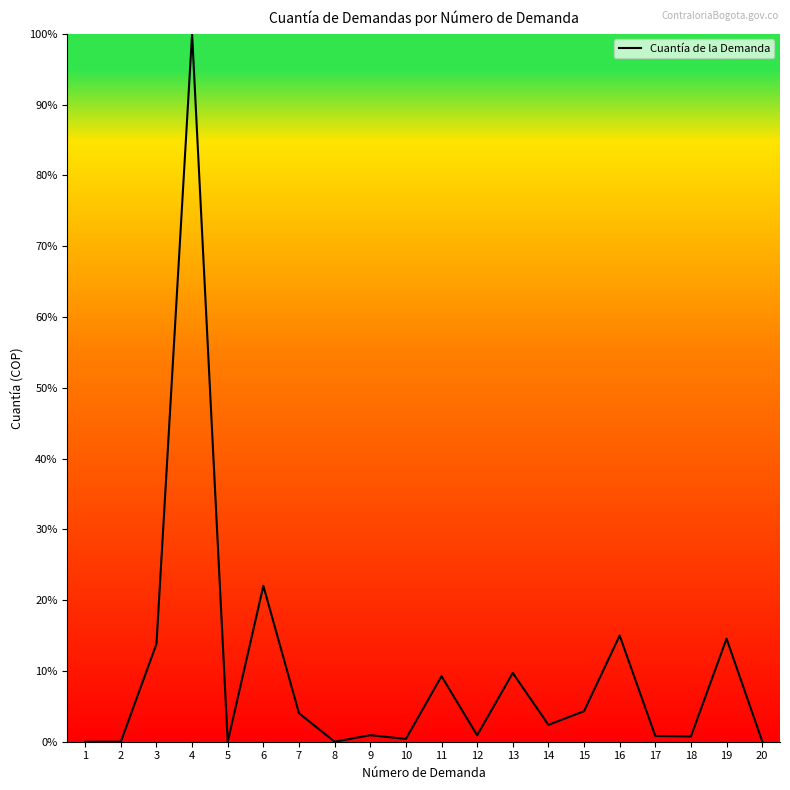

The value at 8 is 0.0. True or false?

True